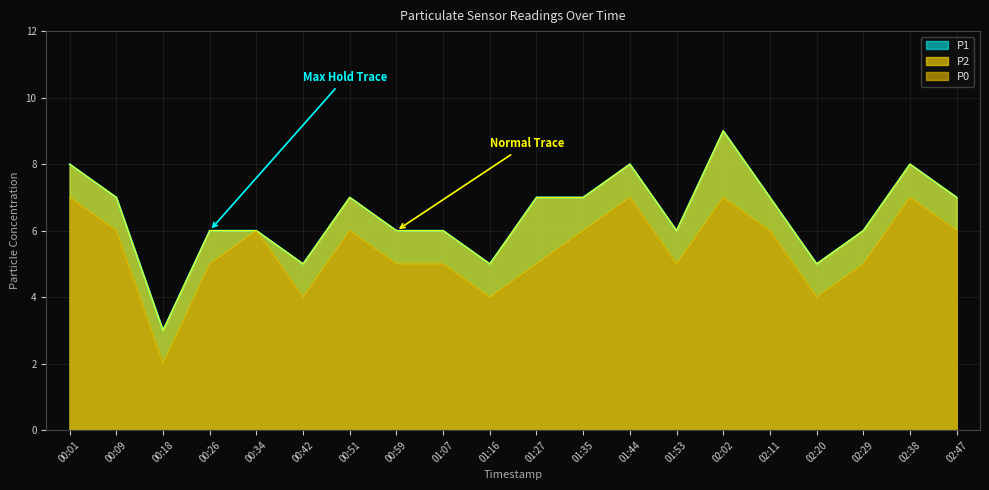

Is it true that P2 equals 6 at 02:29?

True